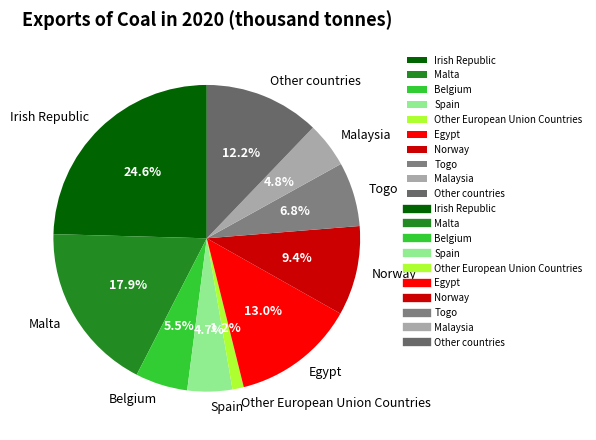

How many slices are in this pie chart?

10